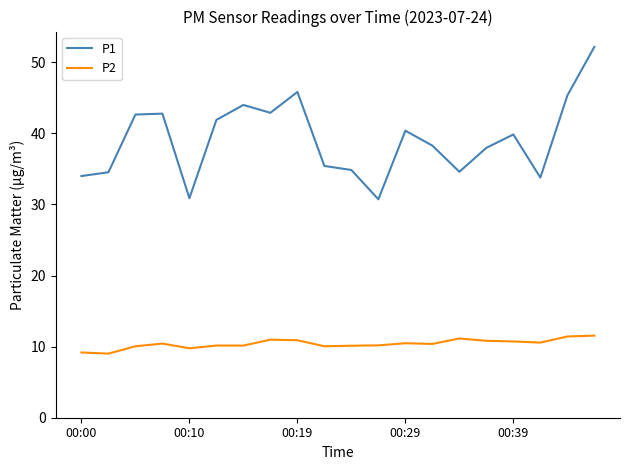

What is the minimum value for P2?

9.0